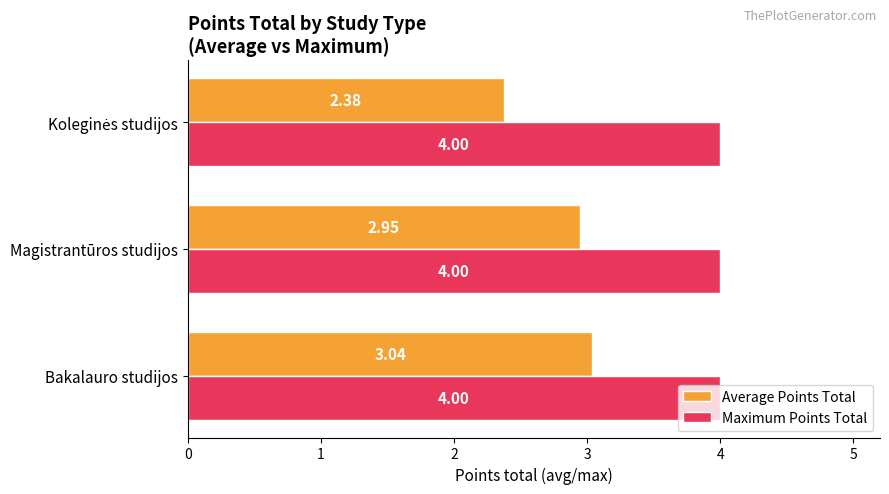

Which category has the highest value in the Average Points Total series?

Bakalauro studijos